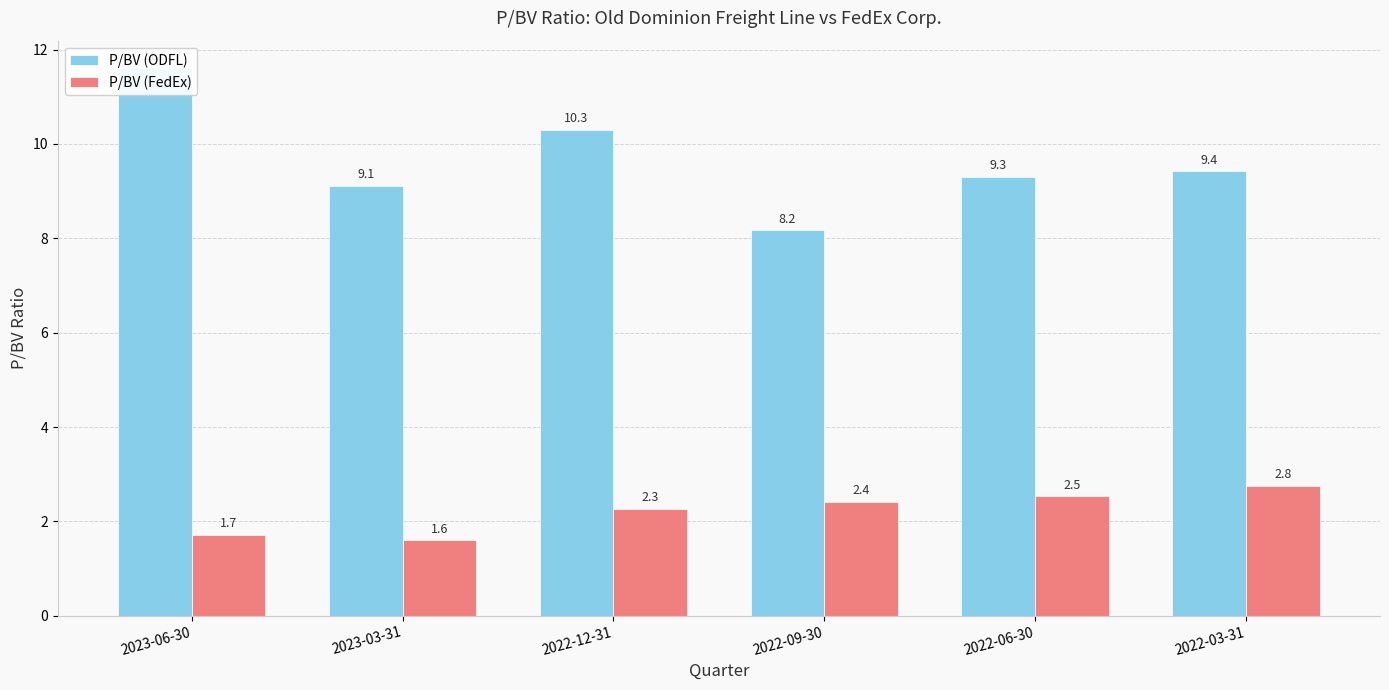

Rank the series by their maximum value, from highest to lowest.

P/BV (ODFL), P/BV (FedEx)